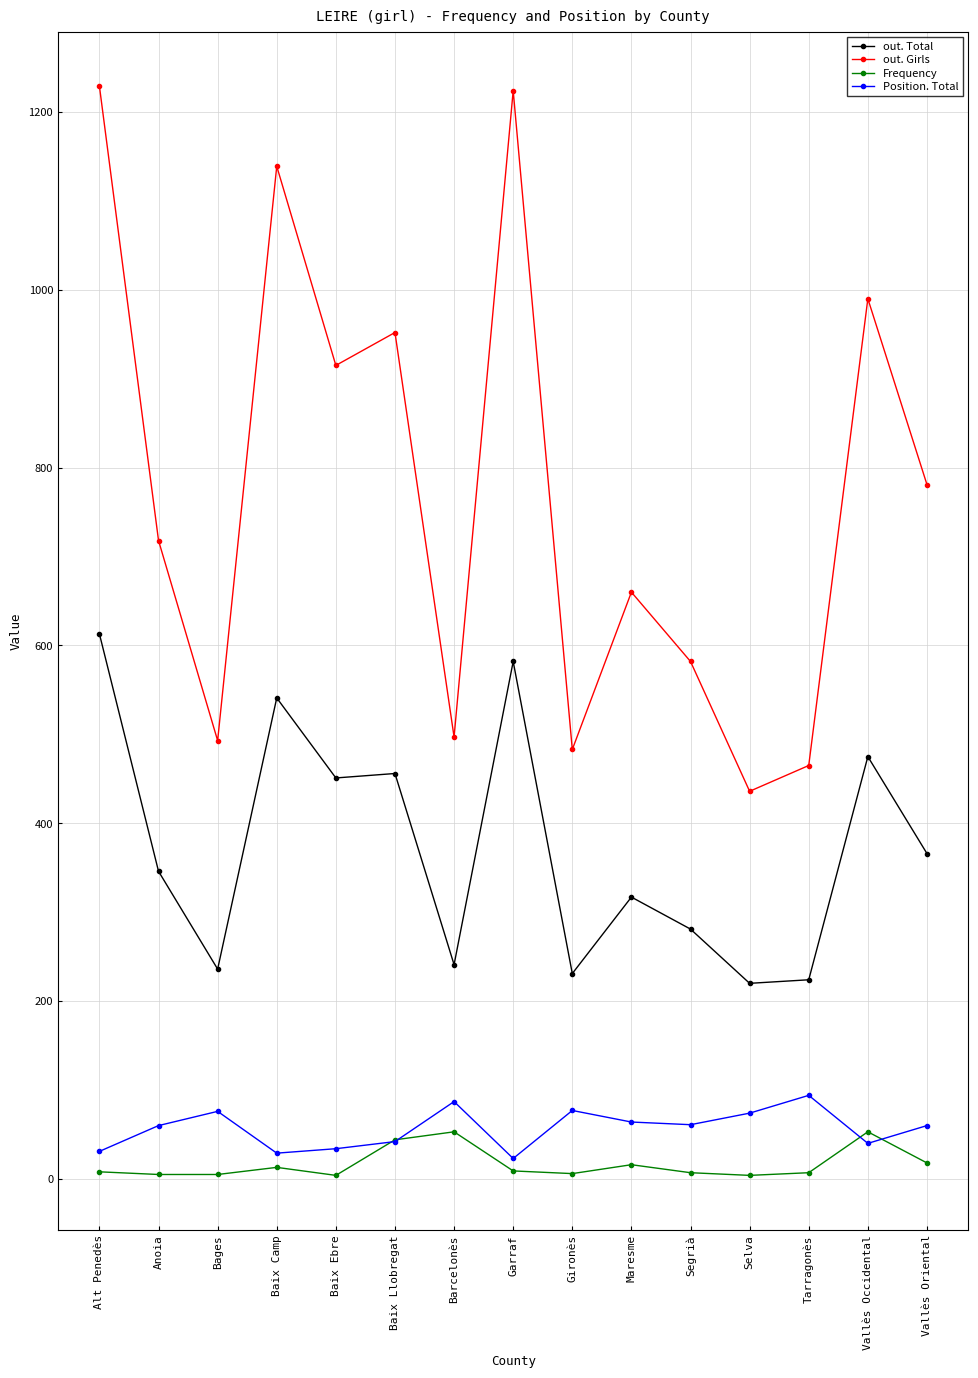

What is the difference between the maximum and minimum values in the out. Girls series?

793